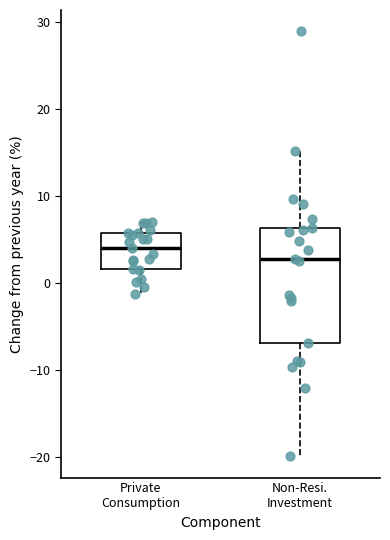

Reading left to right, read every box against the y-axis: the position of its median line, the range the box covers, and the ends of its whiskers. The values are not printed on the chart, so give them approximately, as read against the axis.

Private Consumption: median 4, box 2 to 6, whiskers -1 to 7
Non-Resi. Investment: median 3, box -7 to 6, whiskers -20 to 15